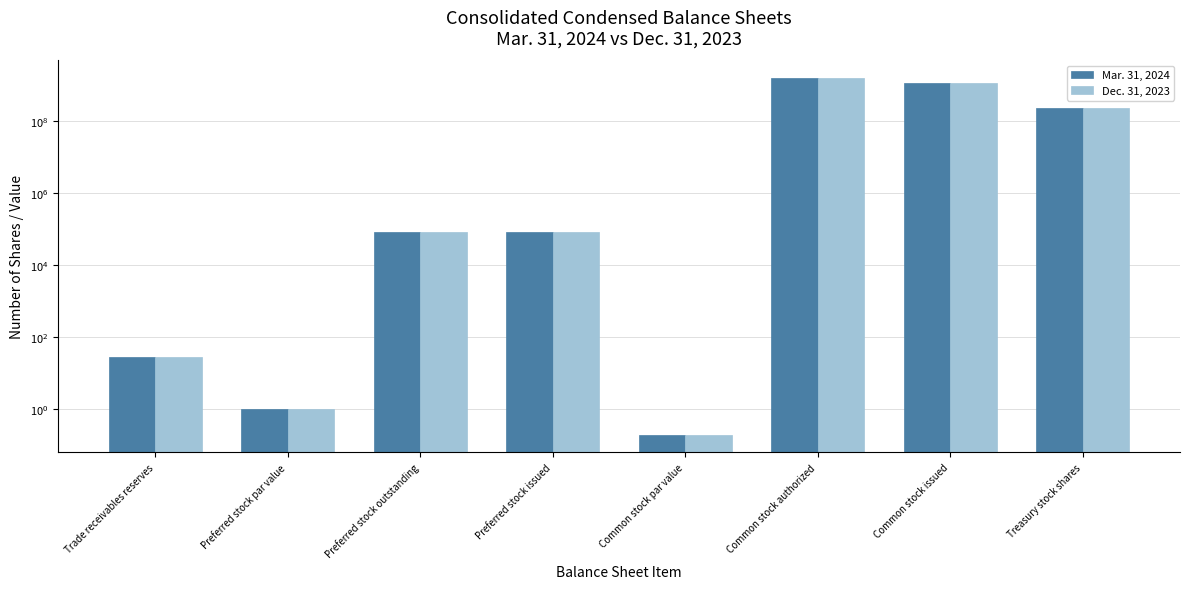

What is the label of the 6th bar from the left?

Common stock authorized